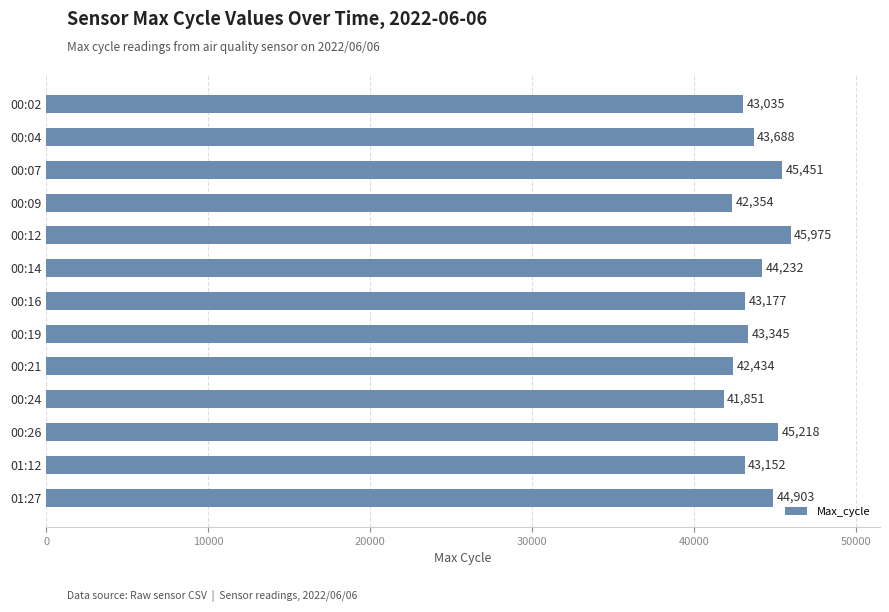

What is the minimum value shown in the chart?

41851